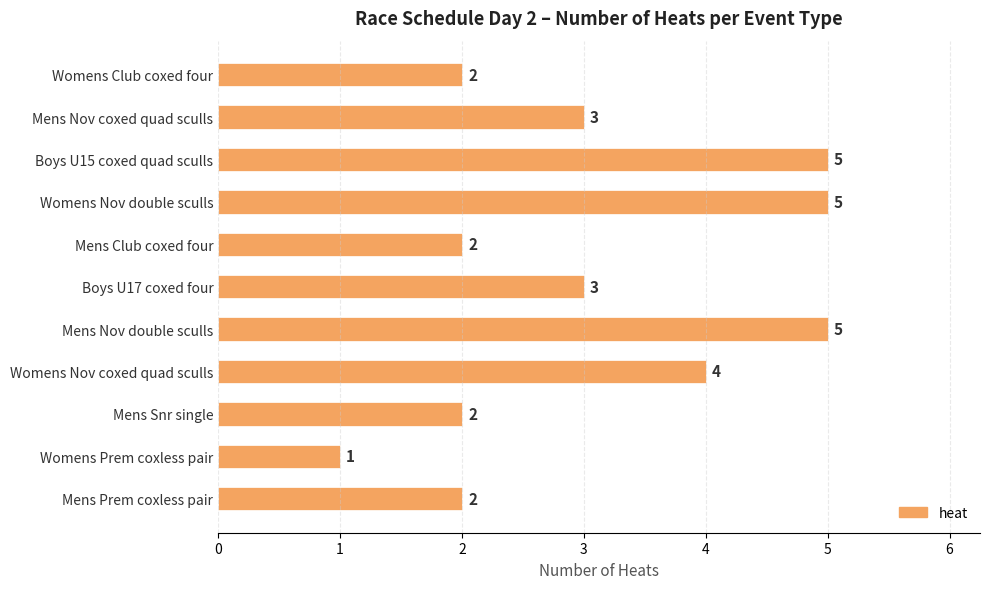

True or false: the data shows 2 at Mens Prem coxless pair.

True